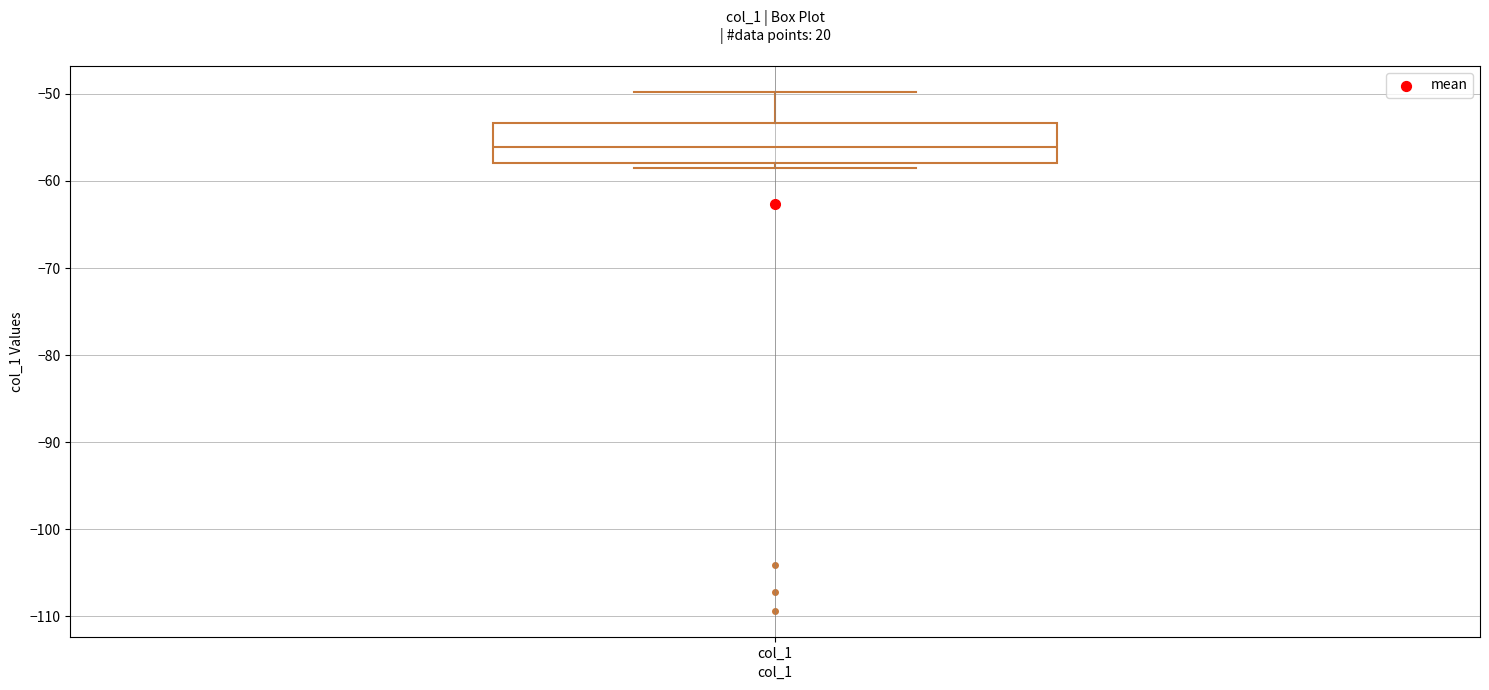

Read this box plot against the y-axis: the position of the median line, the range covered by the box, and the ends of both whiskers. The values are not printed on the chart, so give them approximately, as read against the axis.

median -56, box -58 to -53, whiskers -59 to -50